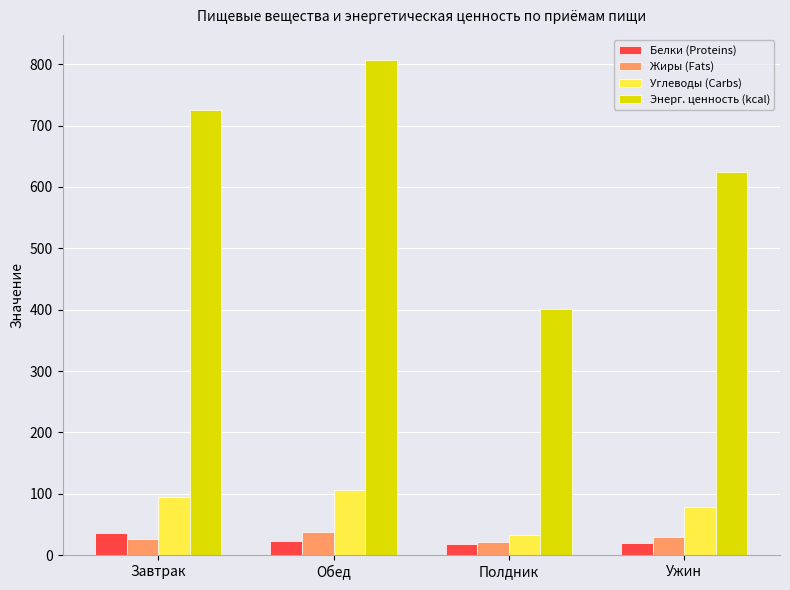

What is the spread (max minus min) of values at Ужин?

603.7